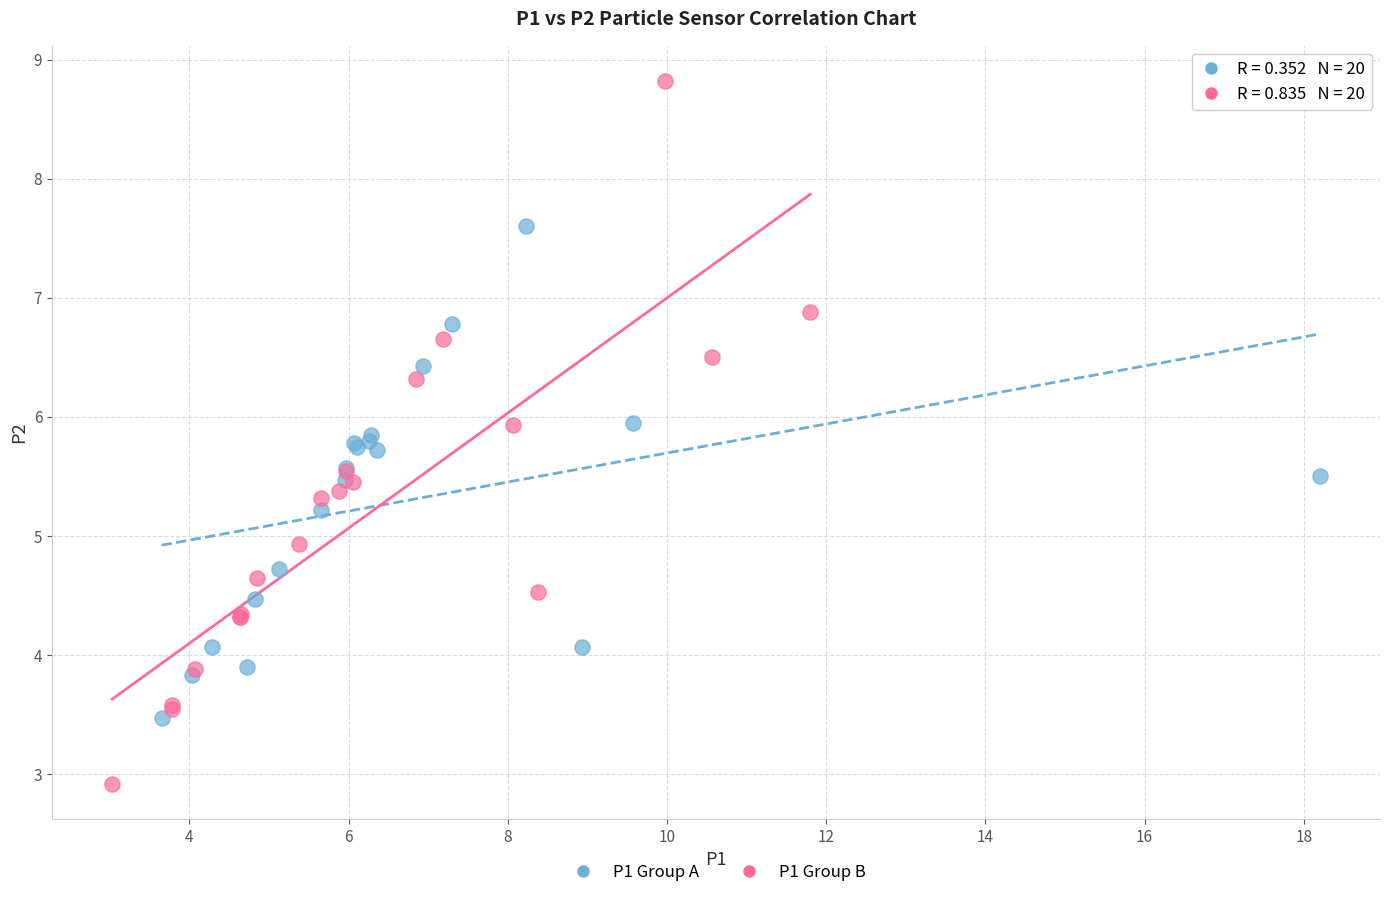

What are all the series names shown in the legend?

P1 Group A, P1 Group B